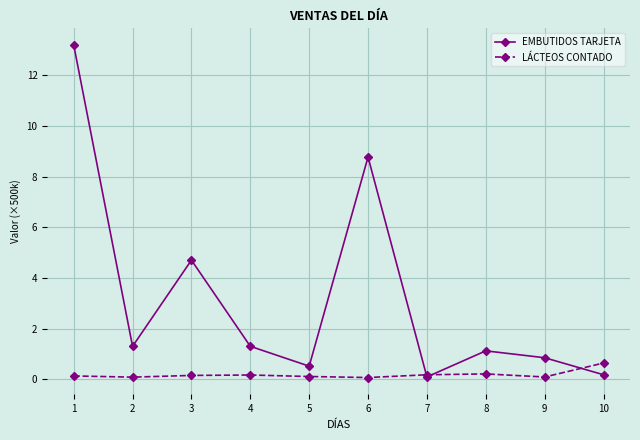

How many distinct data groups are displayed?

2